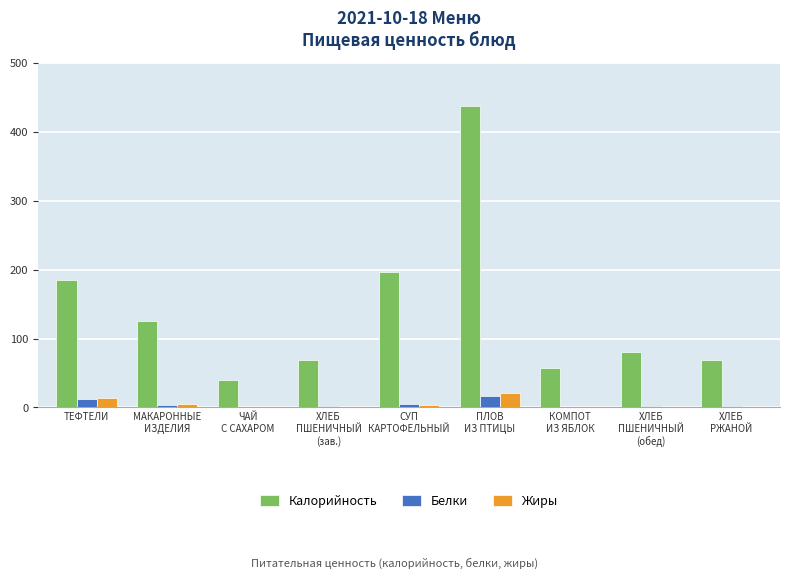

What is the maximum value for Калорийность?

436.9